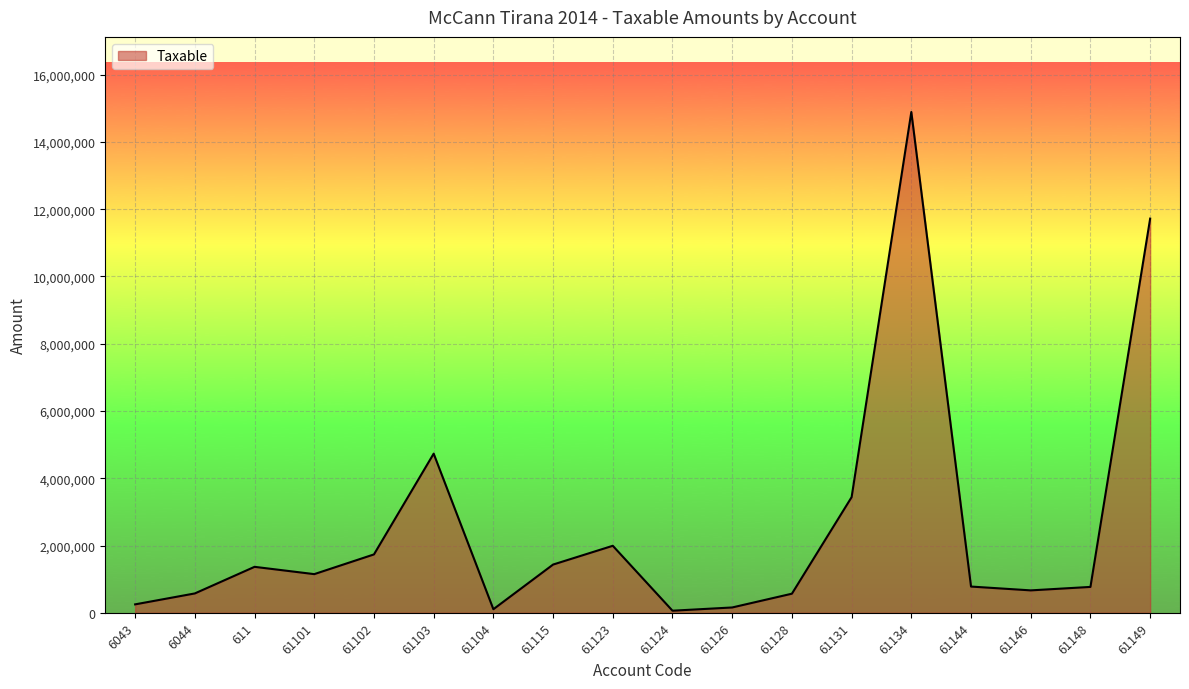

The value at 61148 is 168498.3. True or false?

False